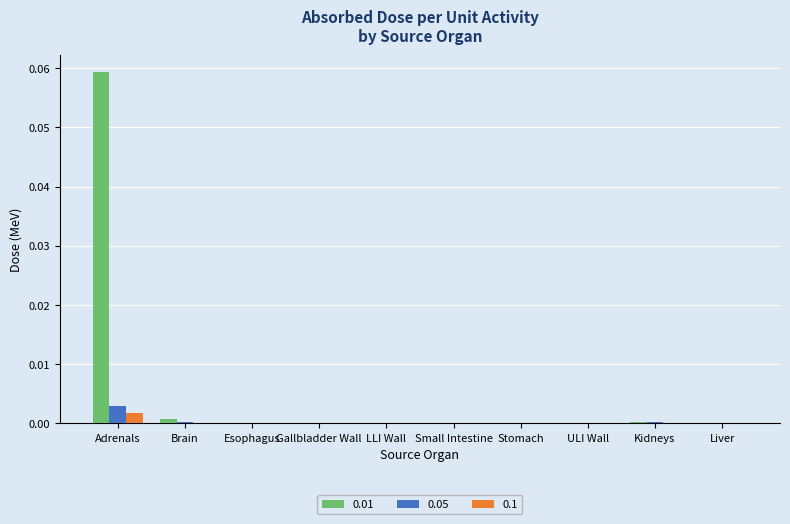

Is it true that 0.01 equals 0.0 at Stomach?

True